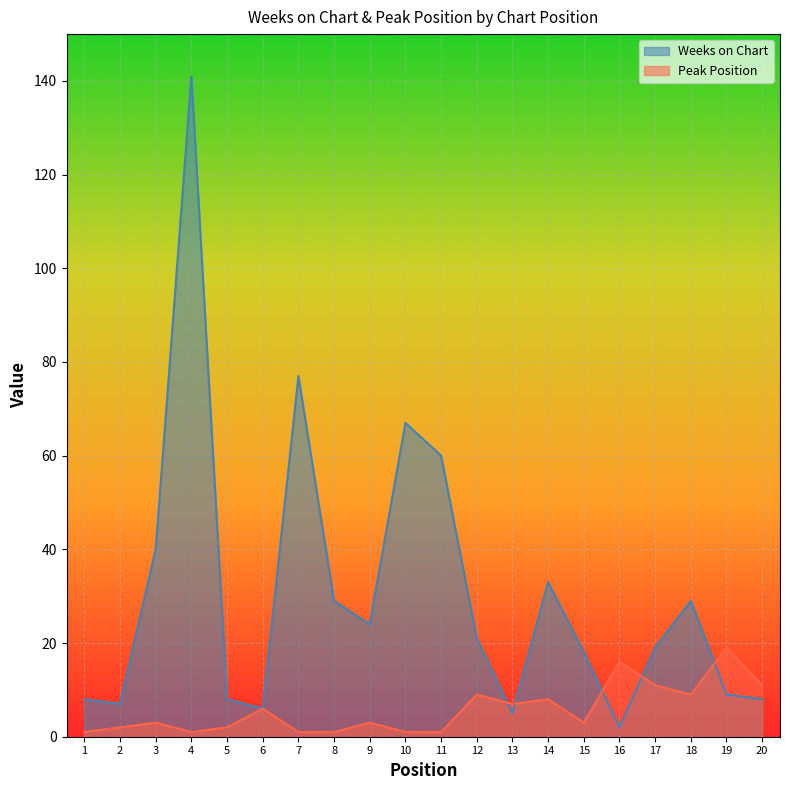

At 16, list the series in order from smallest to largest.

Weeks on Chart, Peak Position